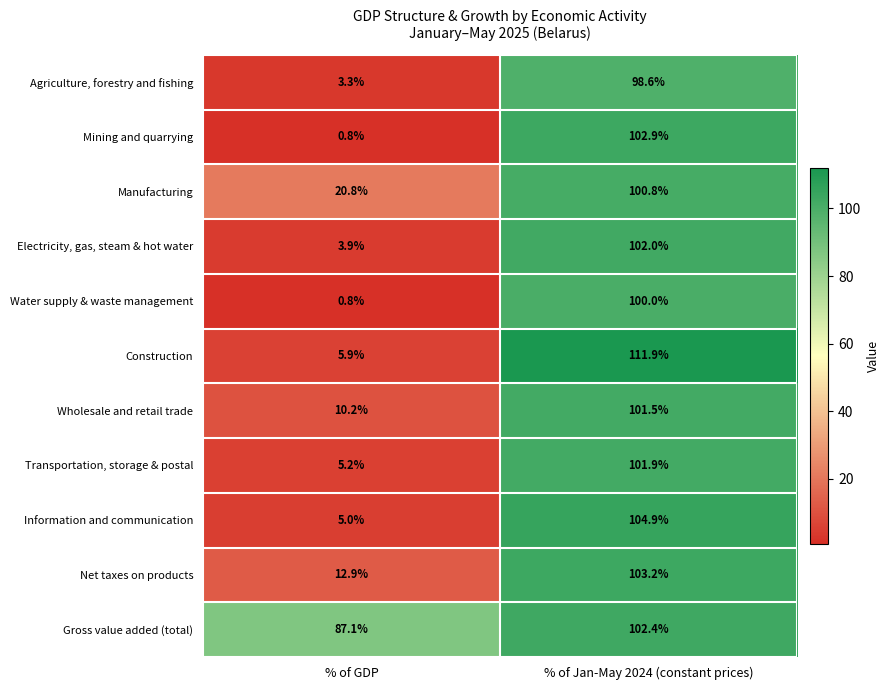

List the series in order of their peak value, highest first.

Construction, Information and communication, Net taxes on products, Mining and quarrying, Gross value added (total), Electricity, gas, steam & hot water, Transportation, storage & postal, Wholesale and retail trade, Manufacturing, Water supply & waste management, Agriculture, forestry and fishing